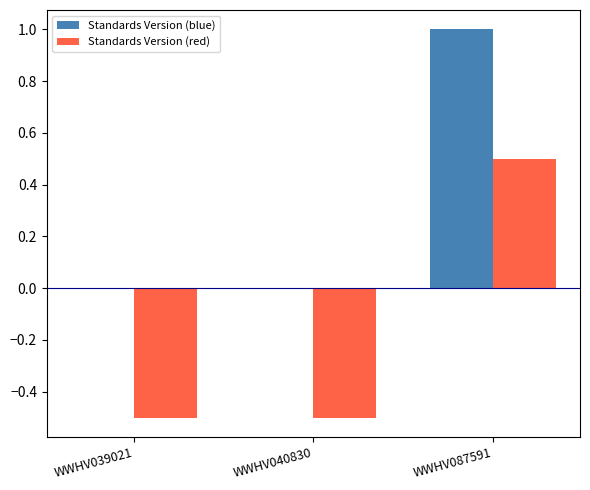

Count the Standards Version (blue) values in the range 0 to 1.

3